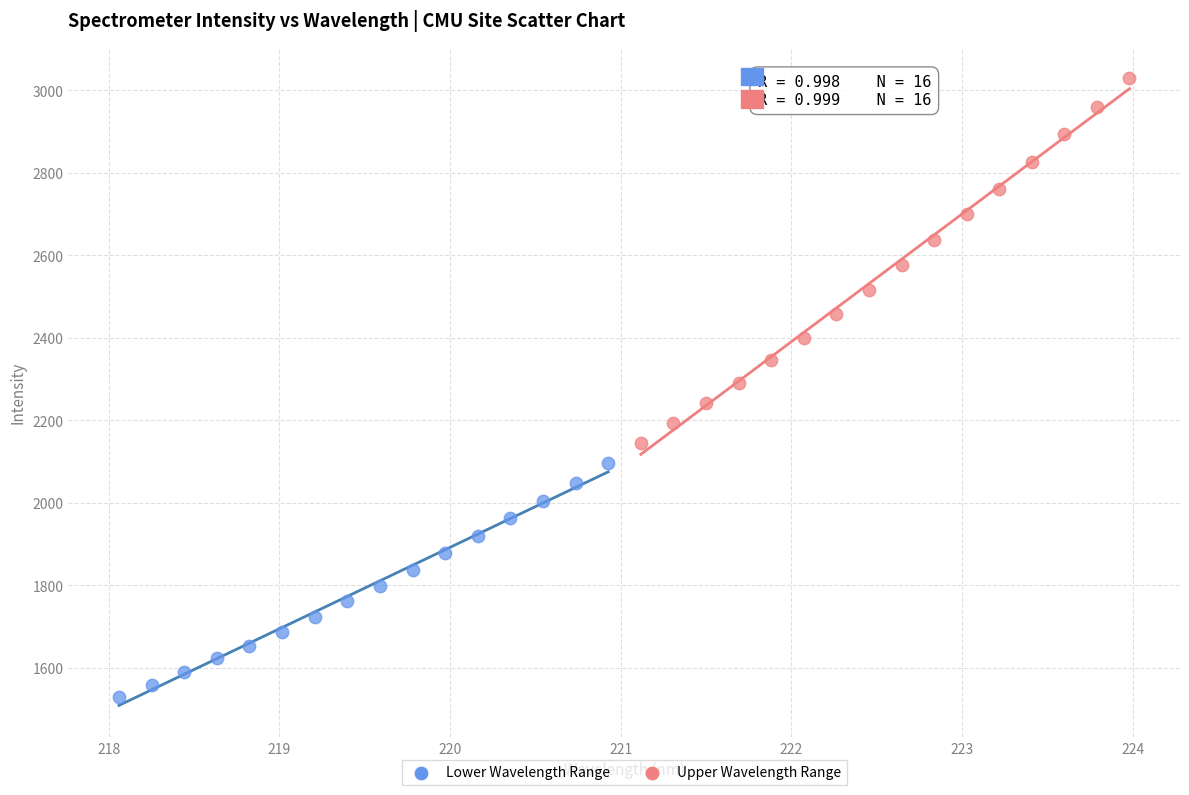

Which series has the widest spread of Y values?

Upper Wavelength Range